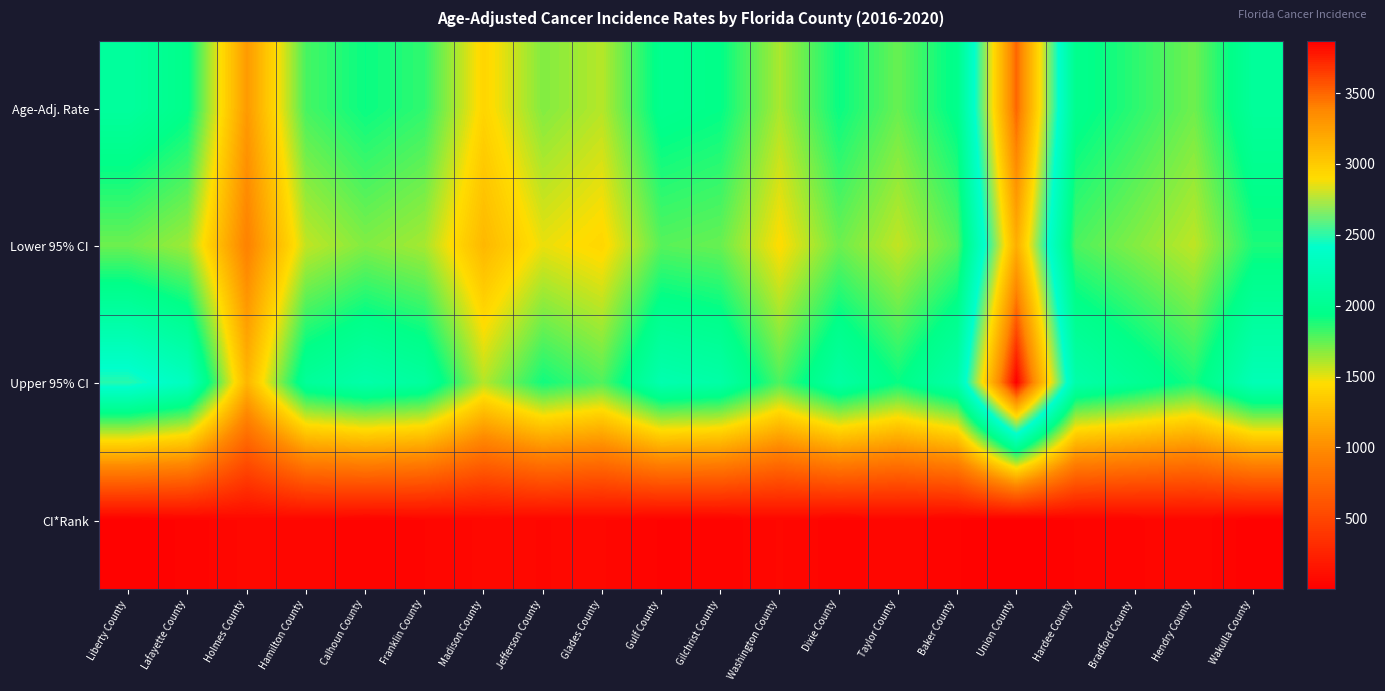

How many distinct data groups are displayed?

4